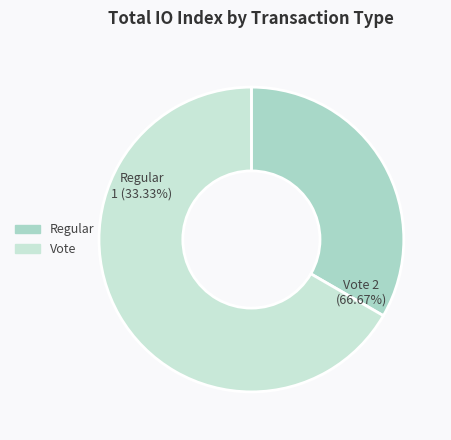

Does Regular represent more than half of the total?

No